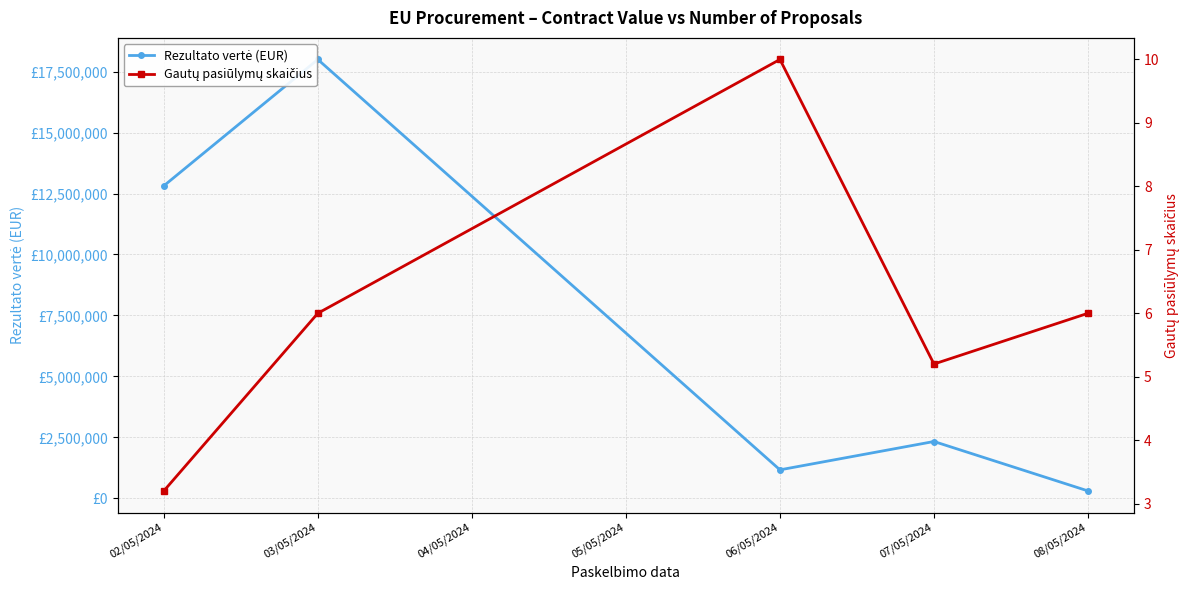

Which series has the widest spread of values?

Rezultato vertė (EUR)